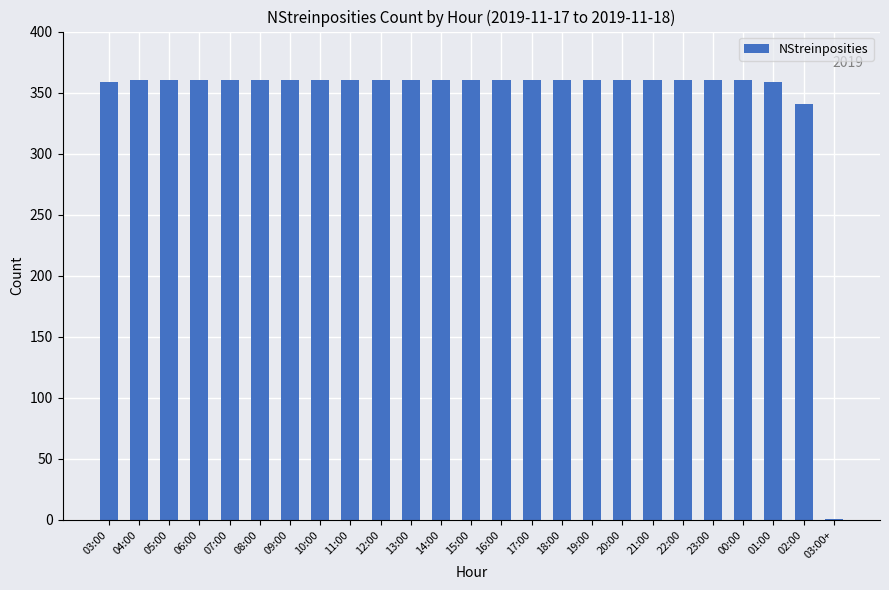

The chart shows a value of 359 at 03:00. True or false?

True